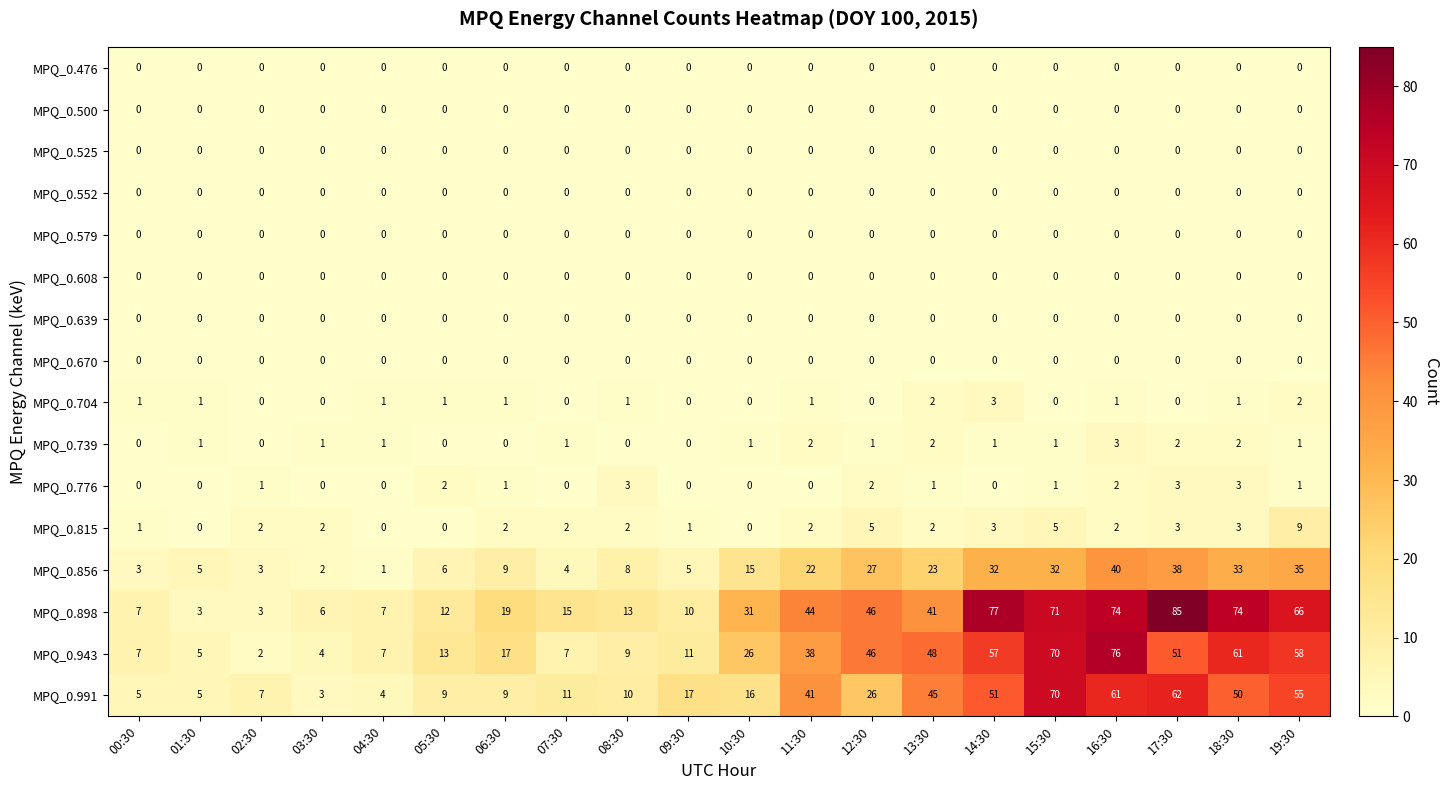

What is the difference between the maximum and minimum values in the MPQ_0.943 series?

74